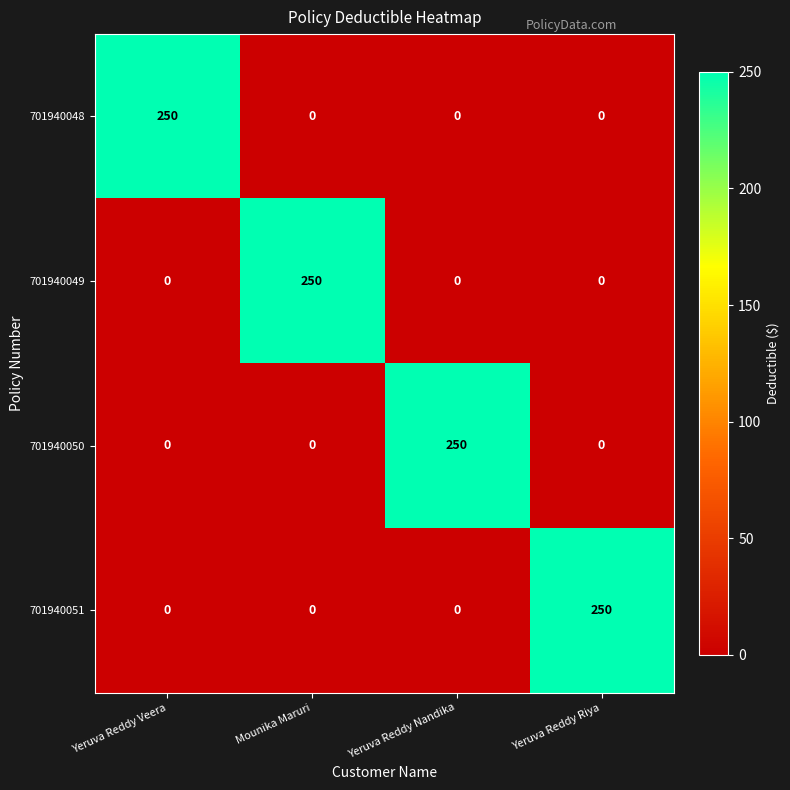

What is the spread (max minus min) of values at Yeruva Reddy Riya?

250